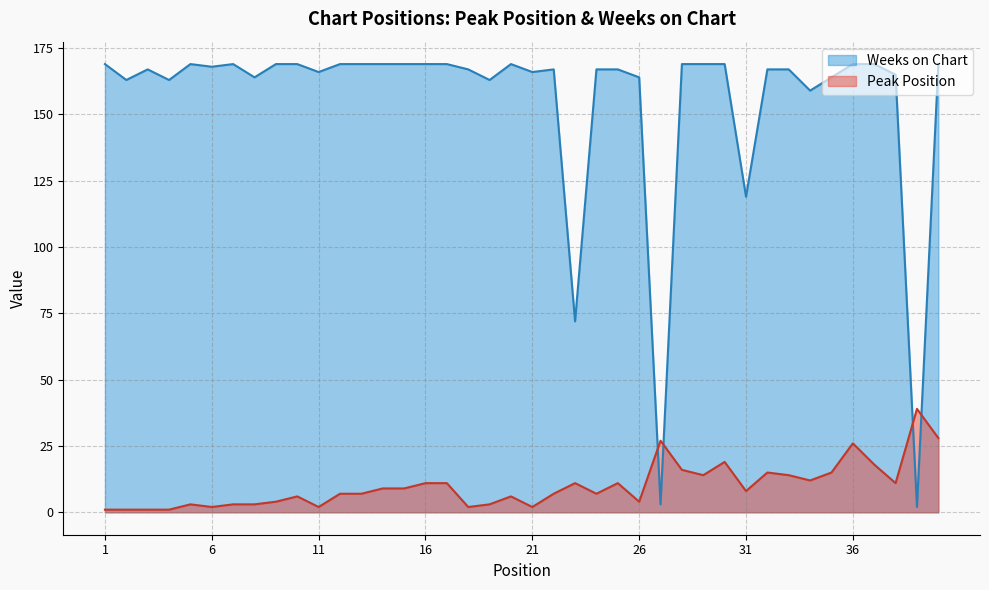

What is the total value across all series at 39?

41